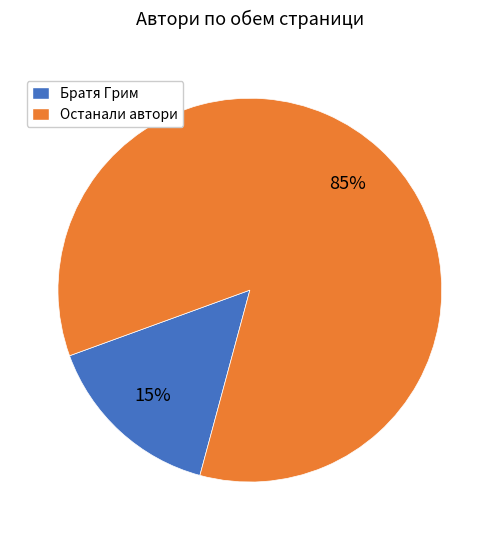

To the nearest percent, what is the average slice percentage?

50%